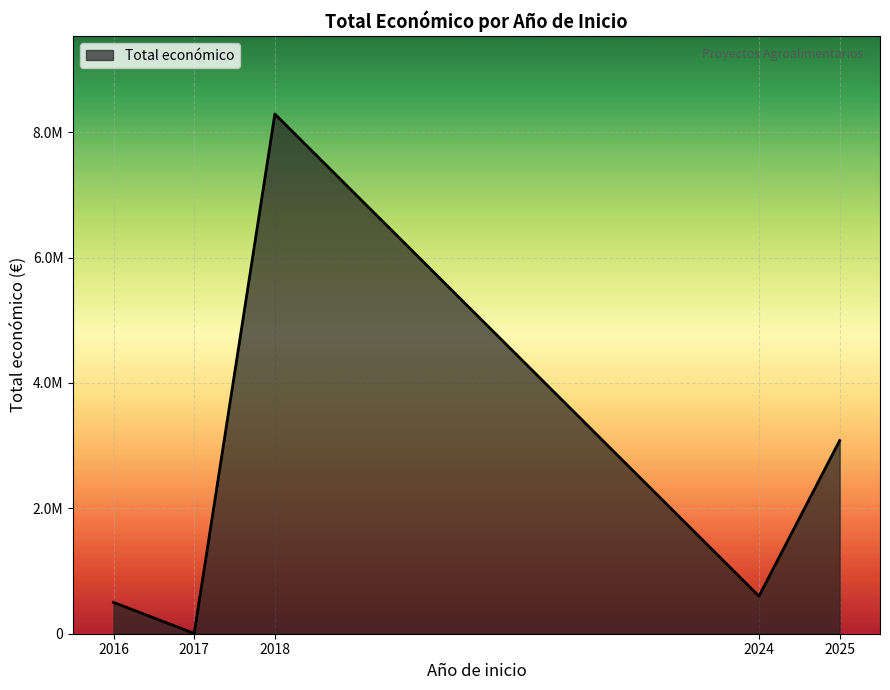

Does the chart have visible grid lines?

Yes